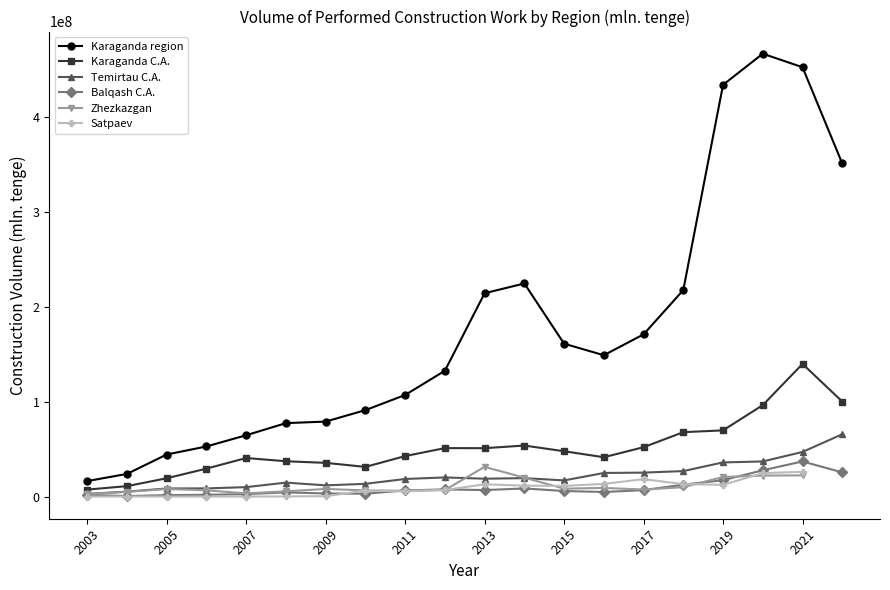

Is the value of Temirtau C.A. at 2017 greater than the value of Karaganda region at 2021?

No